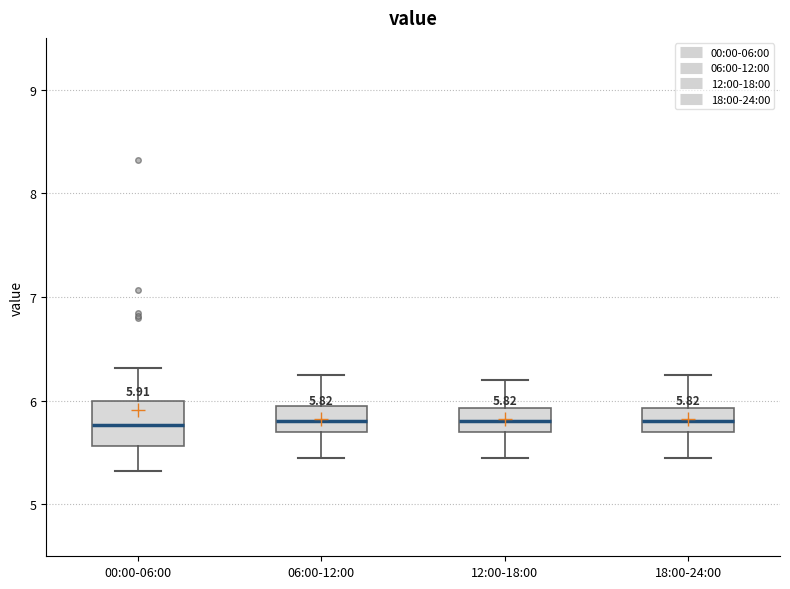

Which box is the tallest, from its lower edge to its upper edge?

00:00-06:00